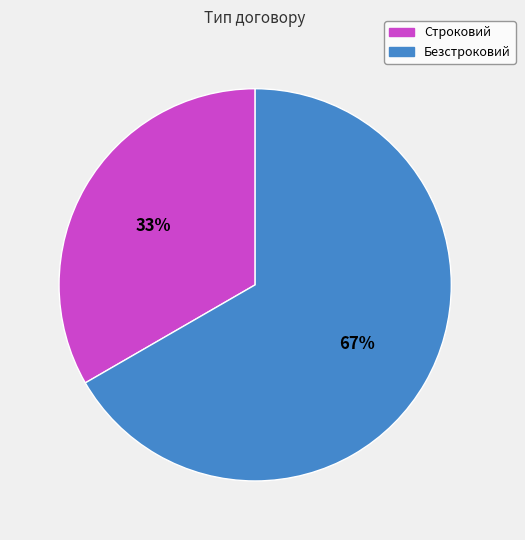

Is the sum of Строковий and Безстроковий greater than half?

Yes